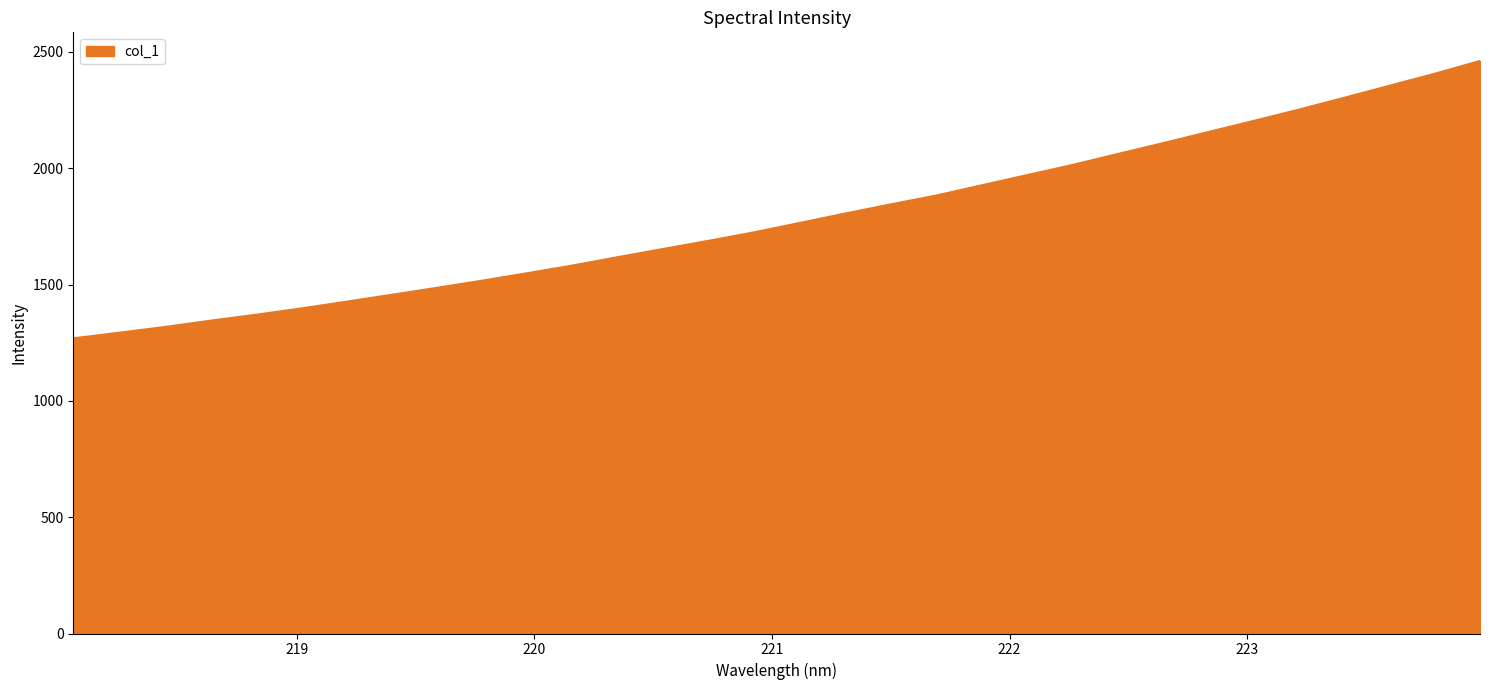

What is the difference between the maximum and second lowest values?

1168.3